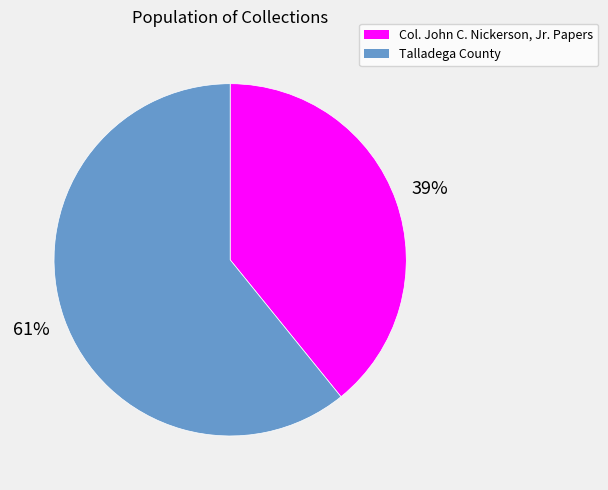

To the nearest percent, what is the combined percentage of Talladega County and Col. John C. Nickerson, Jr. Papers?

100%